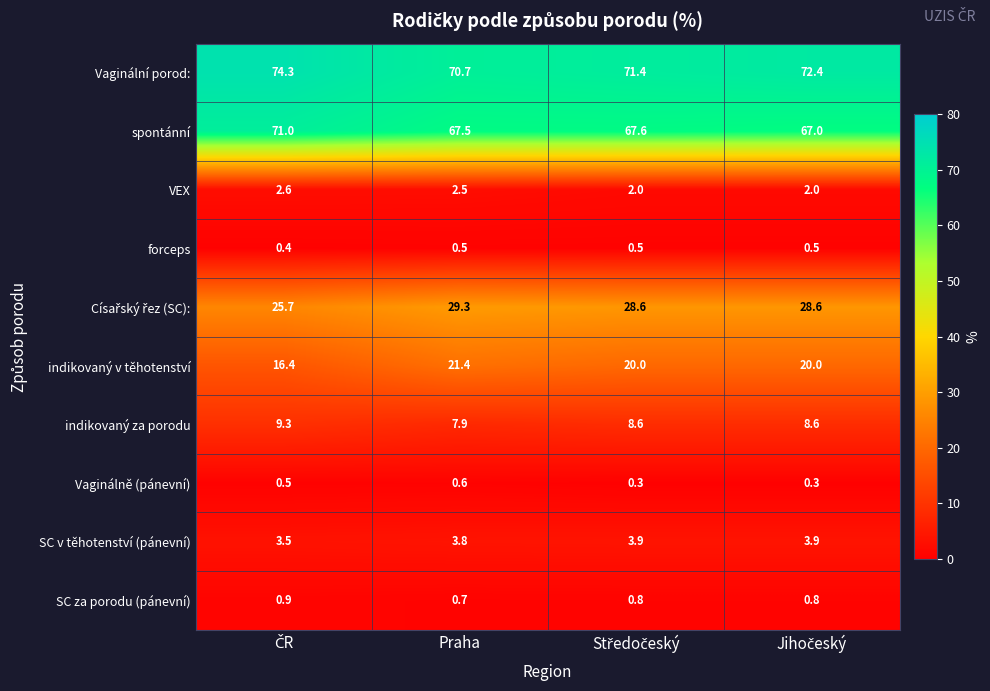

What is the total value across all series at Praha?

204.9